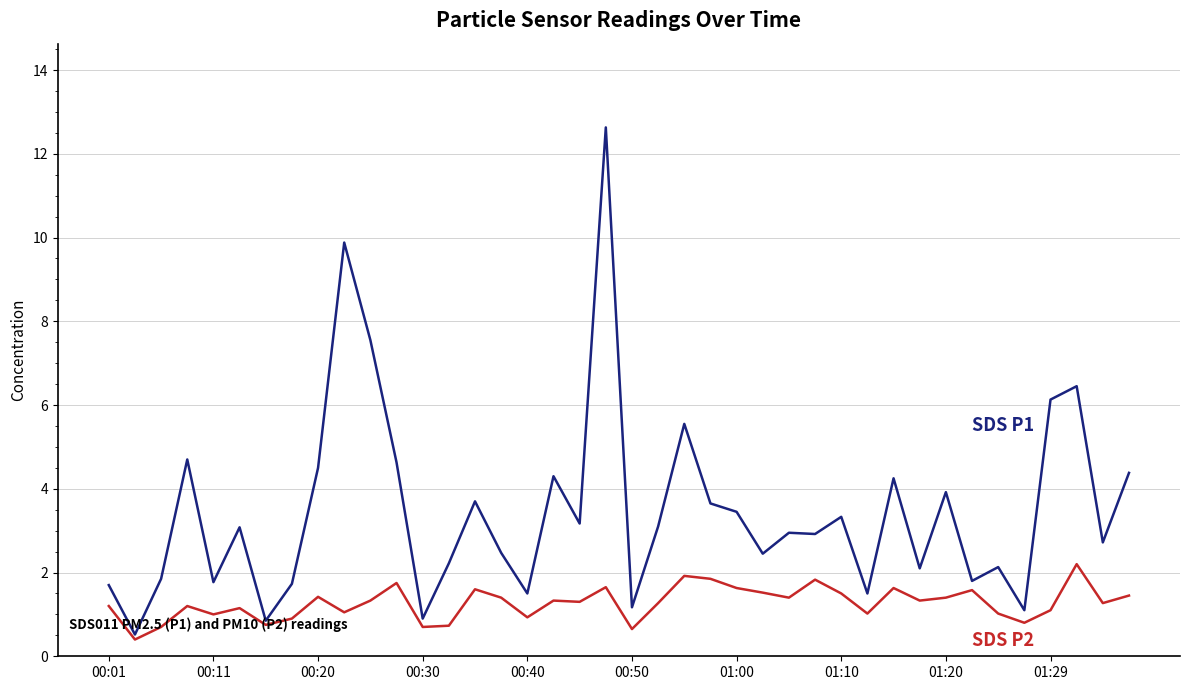

What is the minimum value shown in the chart?

0.4